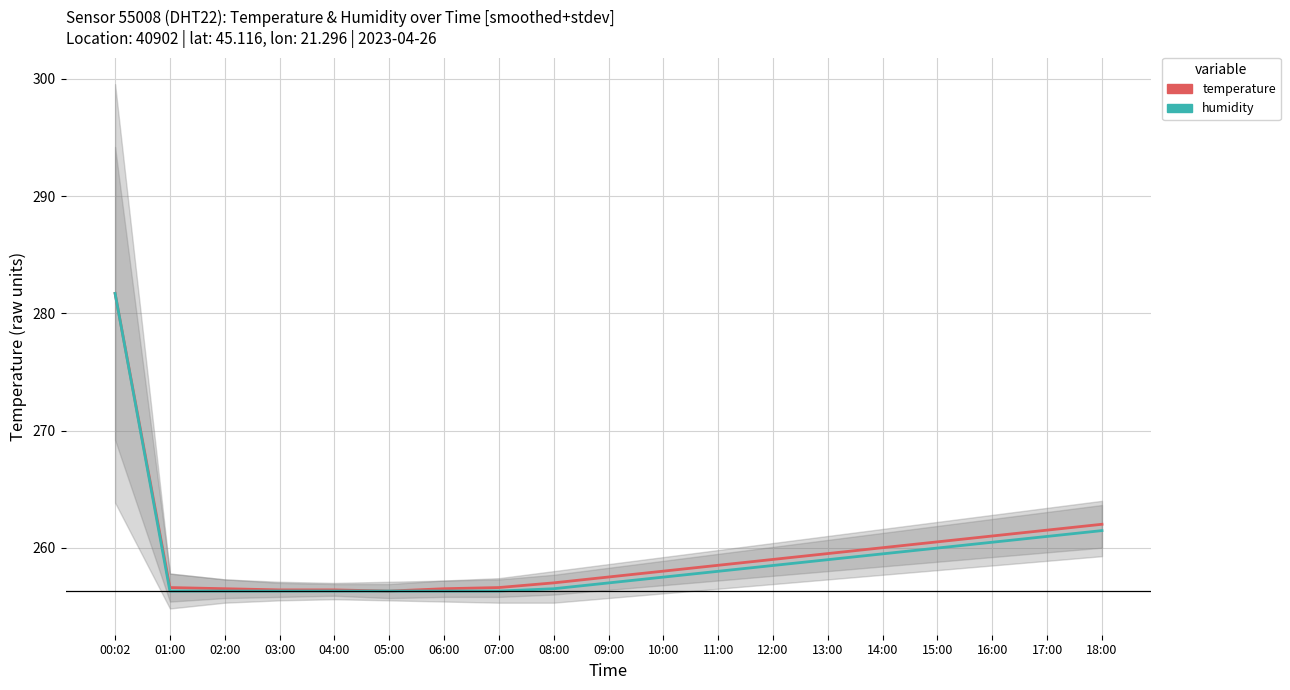

Read the temperature value at 17:00.

261.5